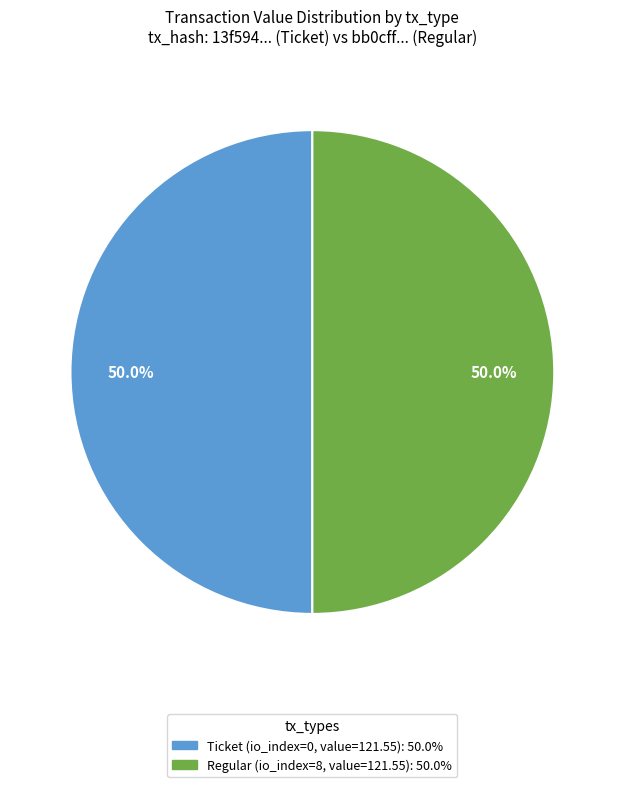

Count the number of slices in the pie.

2